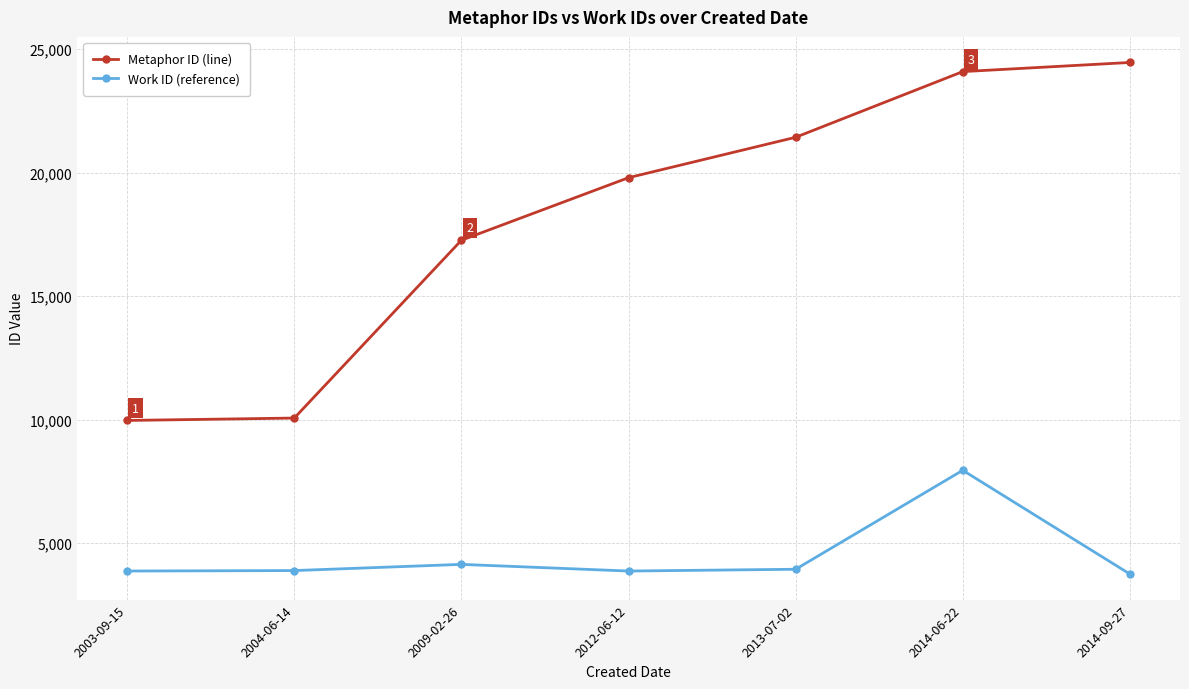

What are all the series names shown in the legend?

Metaphor ID (line), Work ID (reference)